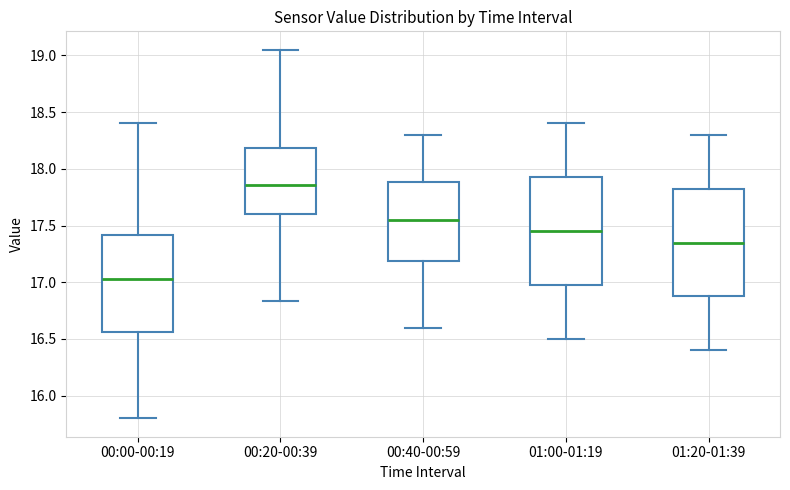

Which box's median line is the highest?

00:20-00:39